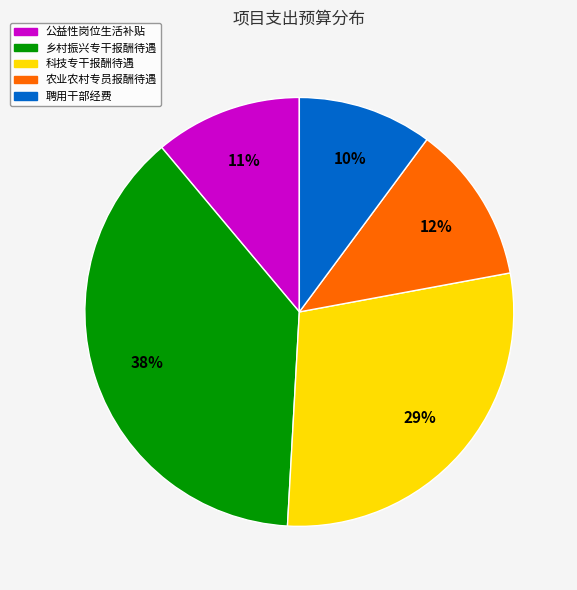

What is the smallest slice in the pie chart?

聘用干部经费